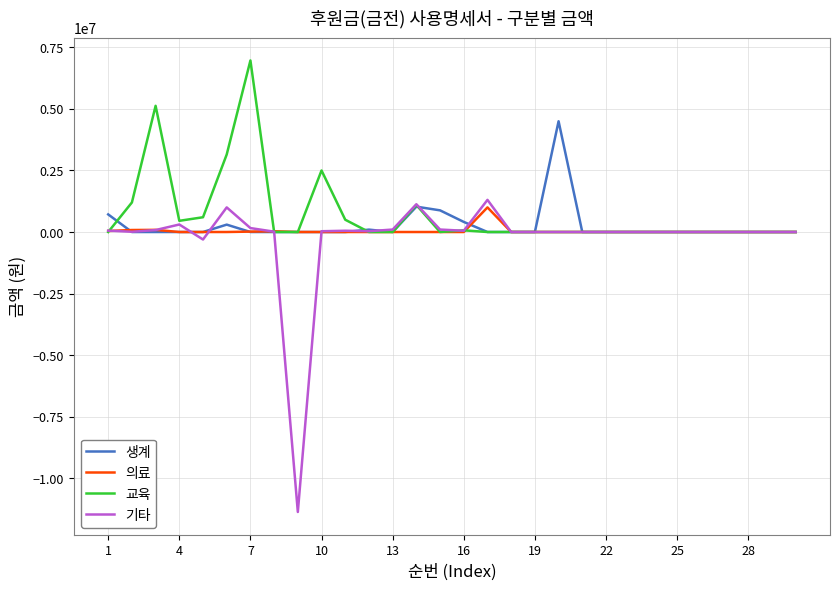

Which series has the widest spread of values?

기타